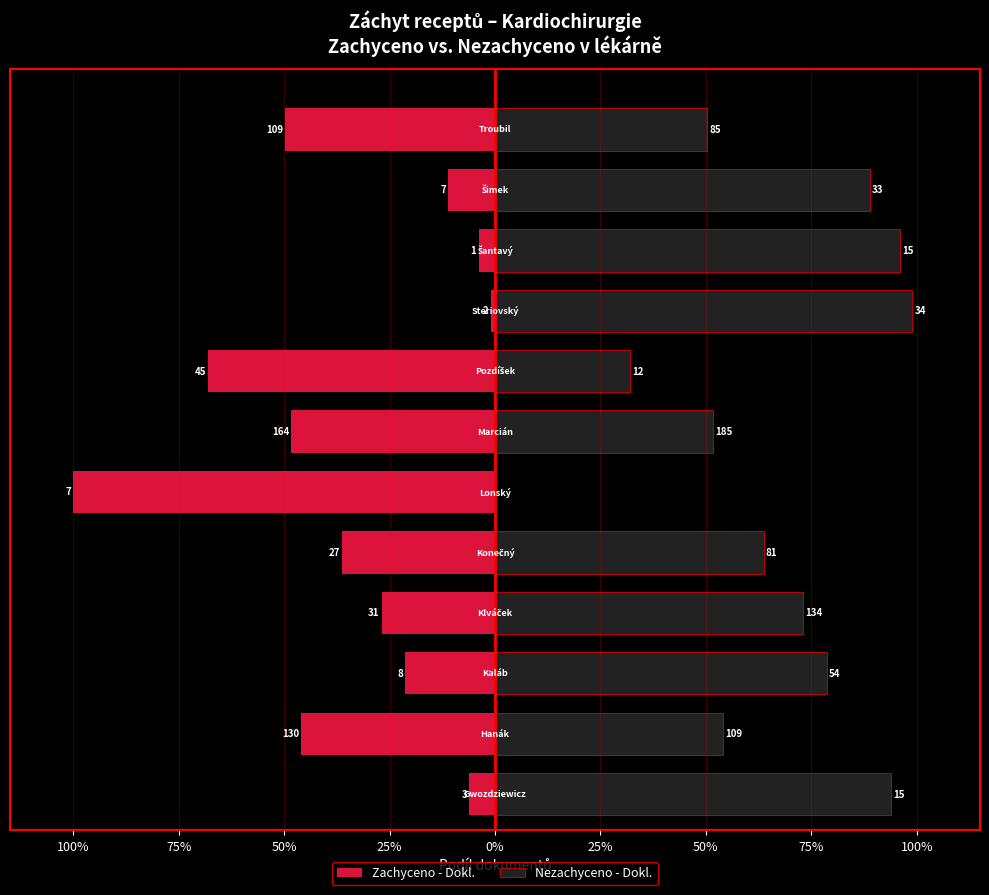

Which series changed the most between 75% and 100%?

Nezachyceno - Dokl.